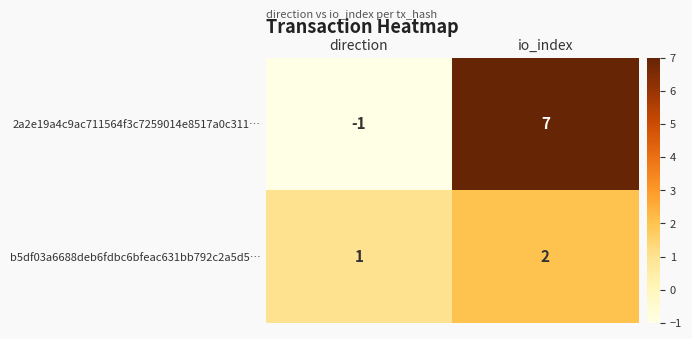

At which label is b5df03a6688deb6fdbc6bfeac631bb792c2a5d5… closest to 1?

direction